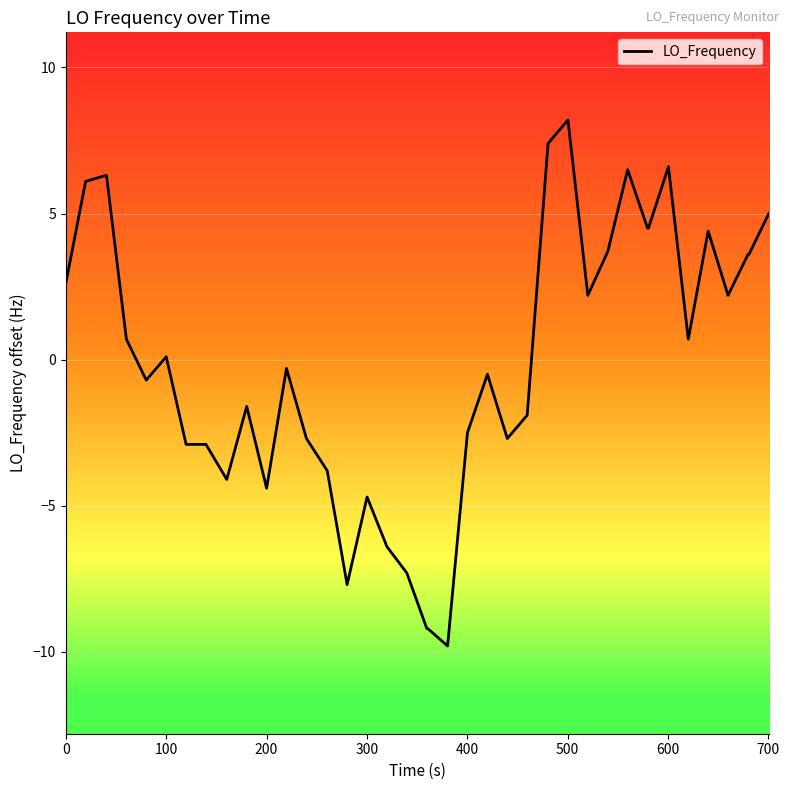

What is the smallest value displayed?

-9.8